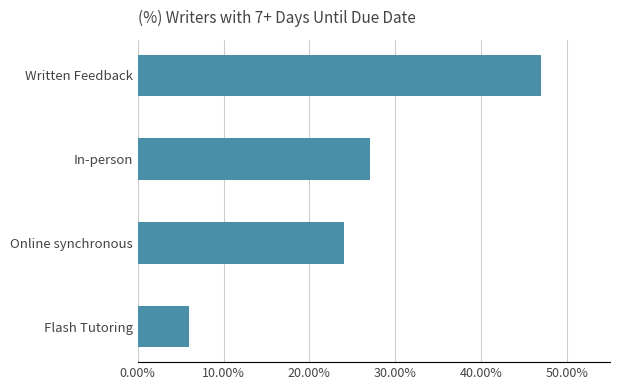

Are the bars horizontal?

Yes